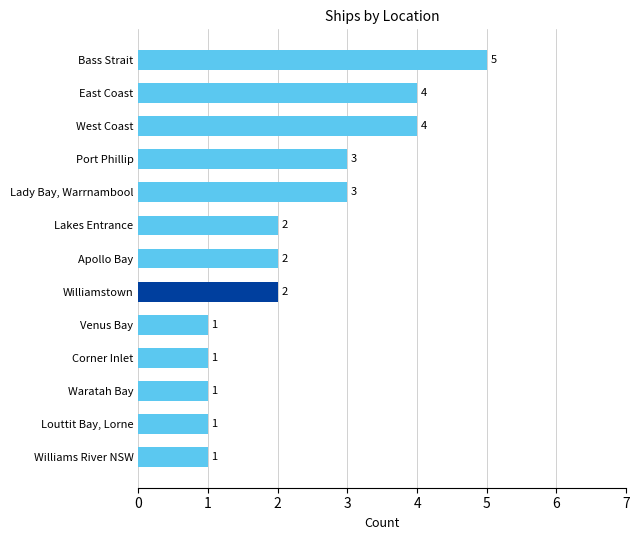

How many data points does each series have?

13